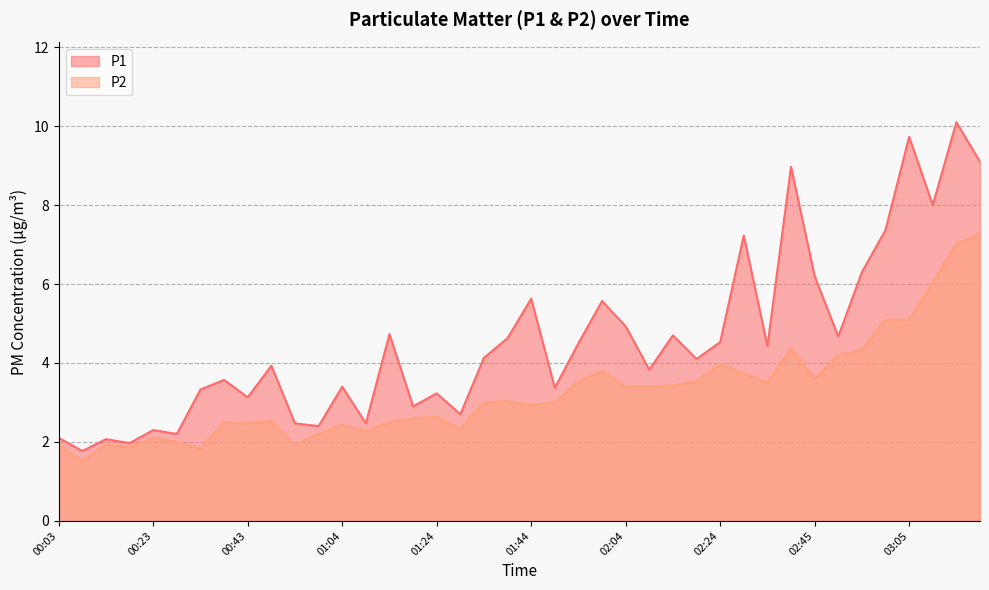

True or false: P2 and P1 cross at least once.

False